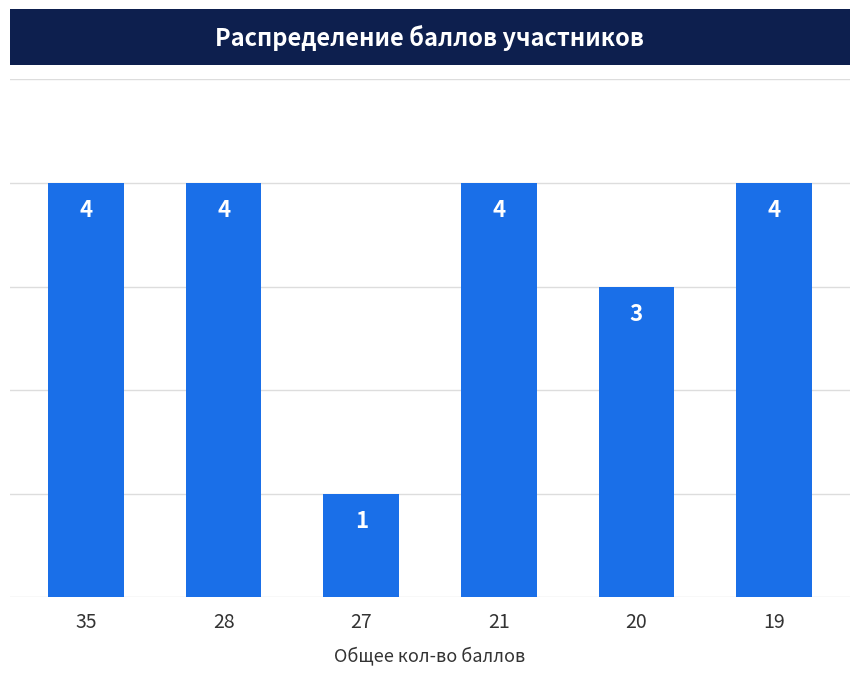

What is the greatest value displayed?

4